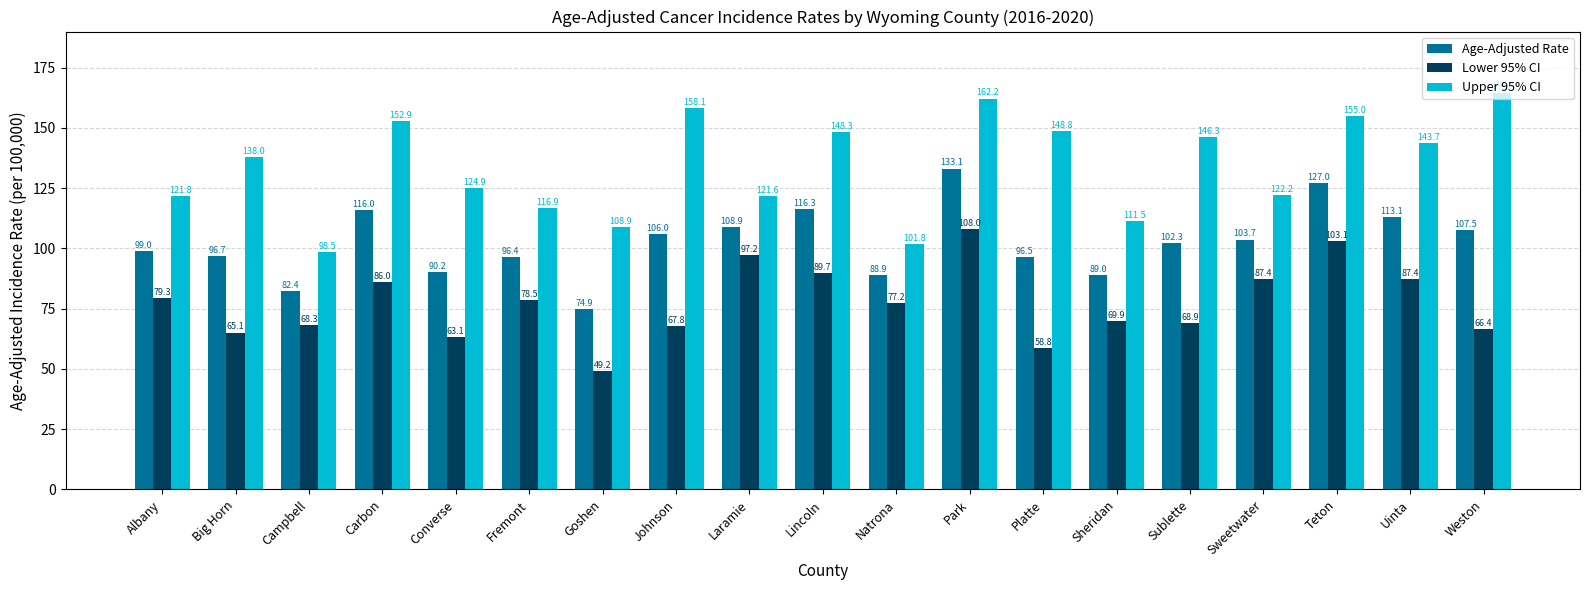

Is the value of Upper 95% CI at Lincoln greater than the value of Age-Adjusted Rate at Converse?

Yes